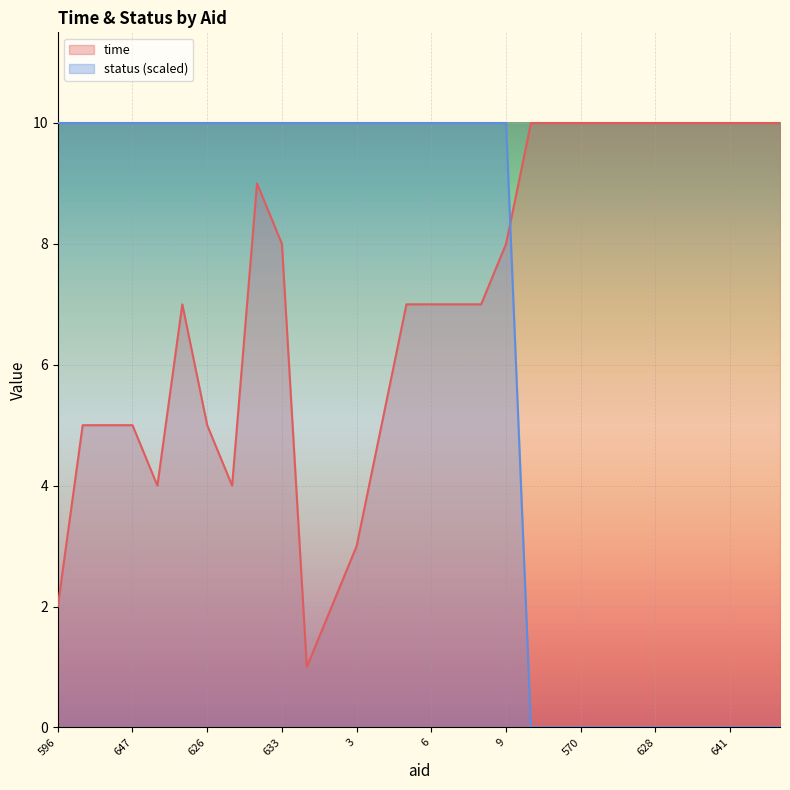

At how many categories does at least one series exceed 1?

30